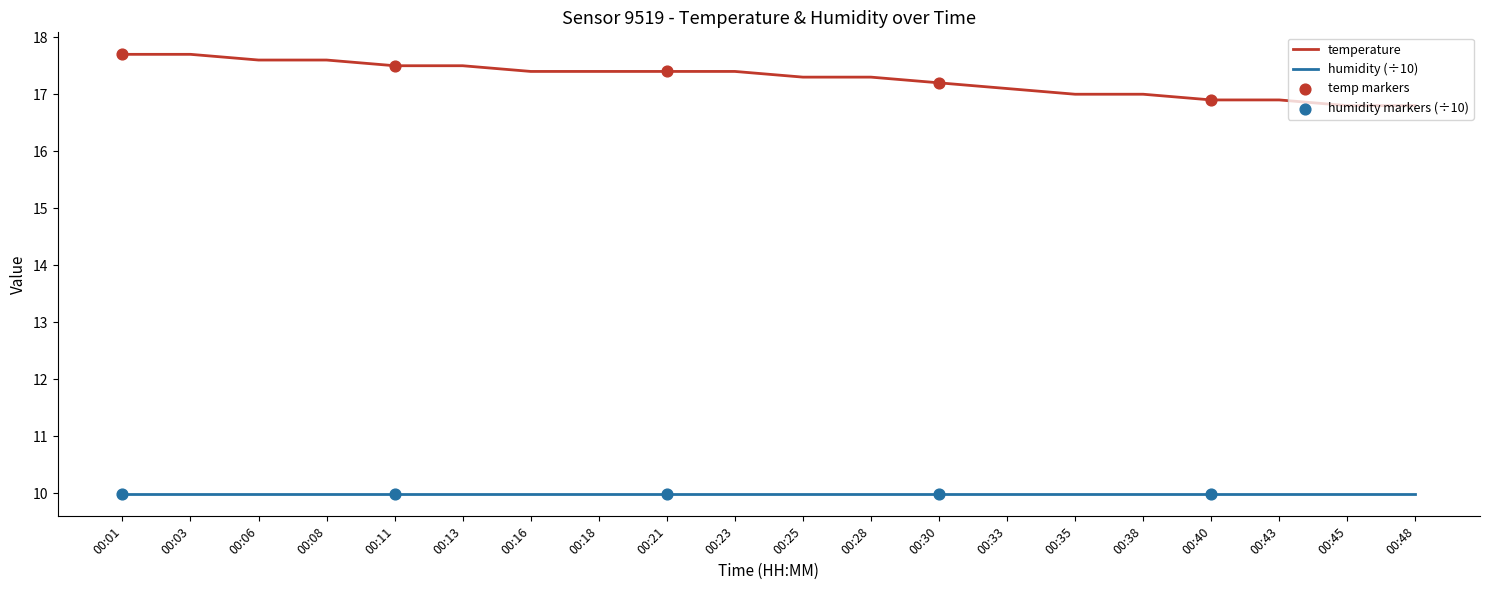

Which series has the largest range (max minus min)?

temperature